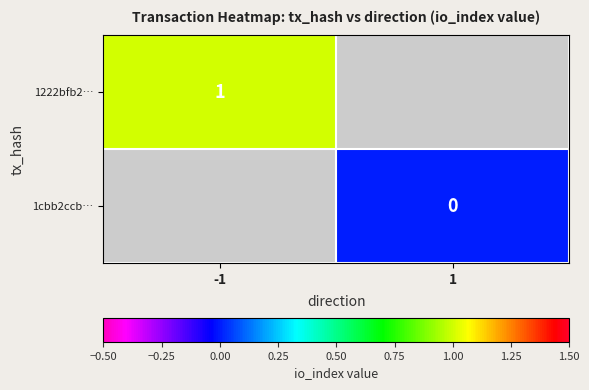

Is it true that 1222bfb2… equals 1 at -1?

True